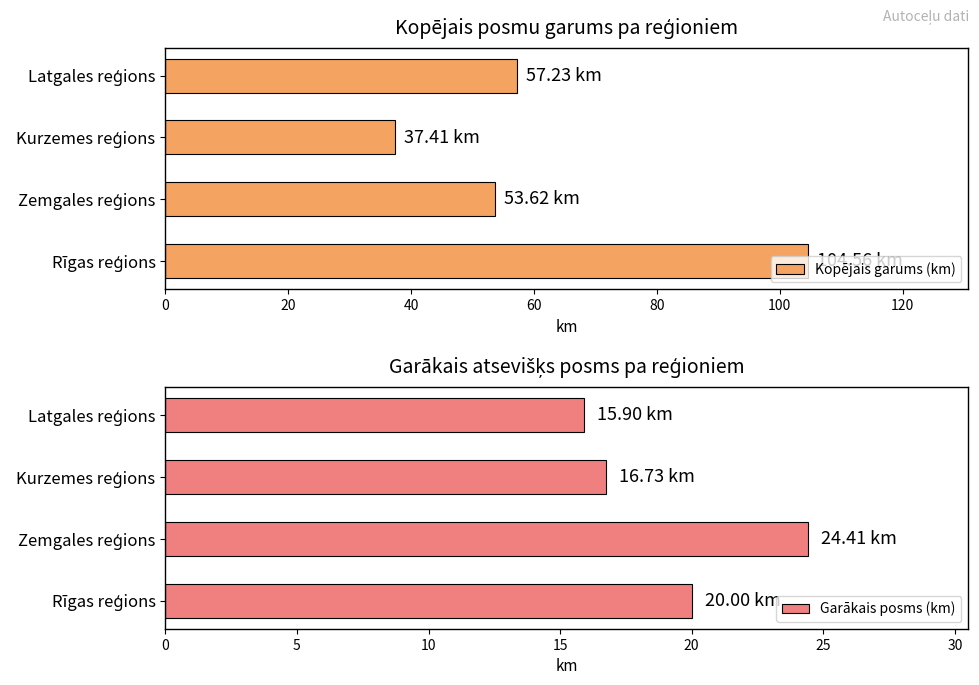

Which series has the largest total across all categories?

Kopējais garums (km)